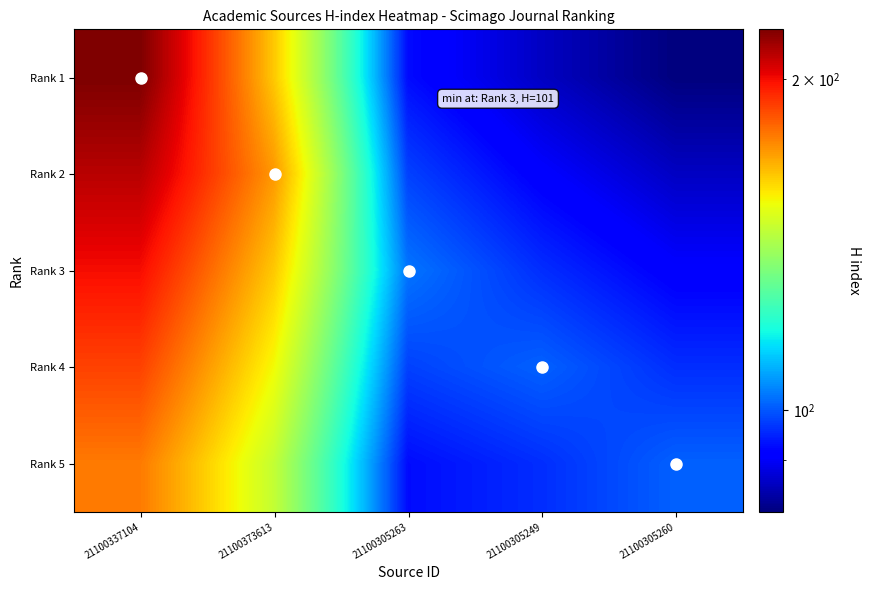

Reading left to right, what are all the values shown in this chart?

Rank 1: 21100337104=222.0	21100373613=163.4	21100305263=92.7	21100305249=85.8	21100305260=80.8
Rank 2: 21100337104=210.9	21100373613=172.0	21100305263=97.8	21100305249=90.9	21100305260=85.8
Rank 3: 21100337104=199.8	21100373613=163.4	21100305263=103.0	21100305249=95.9	21100305260=90.9
Rank 4: 21100337104=188.7	21100373613=154.8	21100305263=97.8	21100305249=101.0	21100305260=95.9
Rank 5: 21100337104=177.6	21100373613=146.2	21100305263=92.7	21100305249=95.9	21100305260=101.0